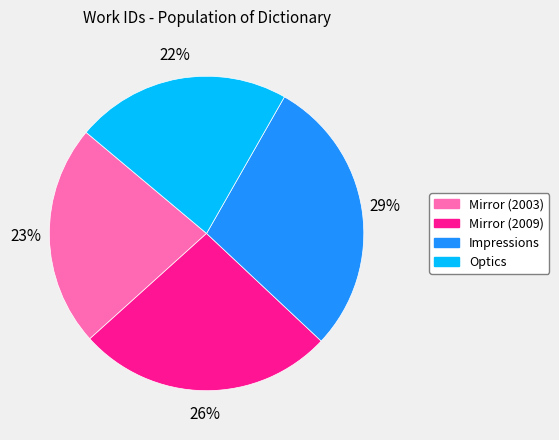

To the nearest percent, what portion does Mirror (2009) represent?

26%